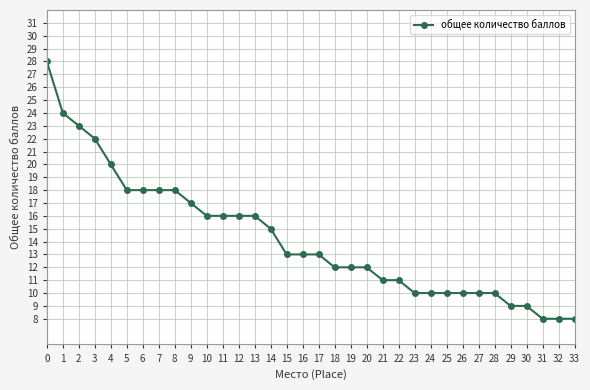

Read the value at 5, to the nearest 5.

20